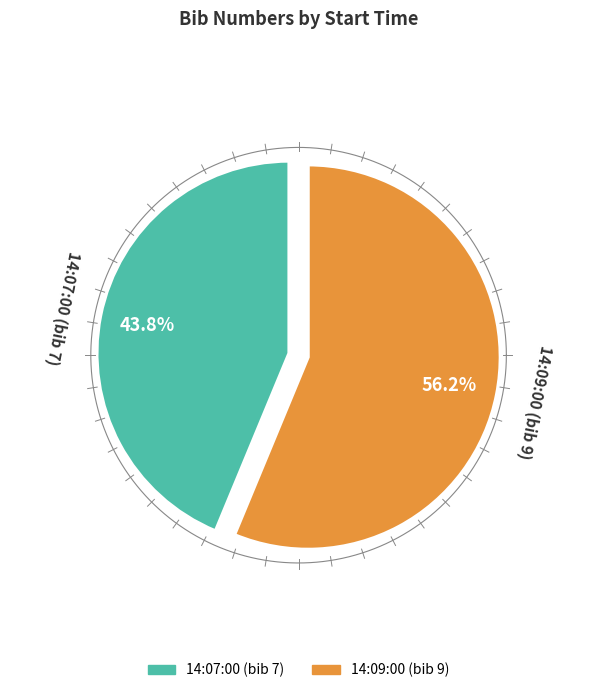

To the nearest percent, what is the average slice percentage?

50%